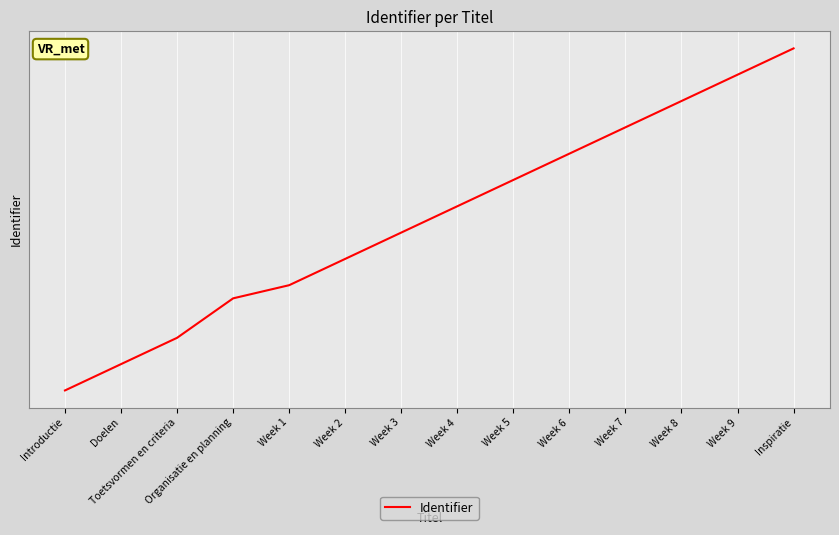

Does the chart display data point markers on the line(s)?

No